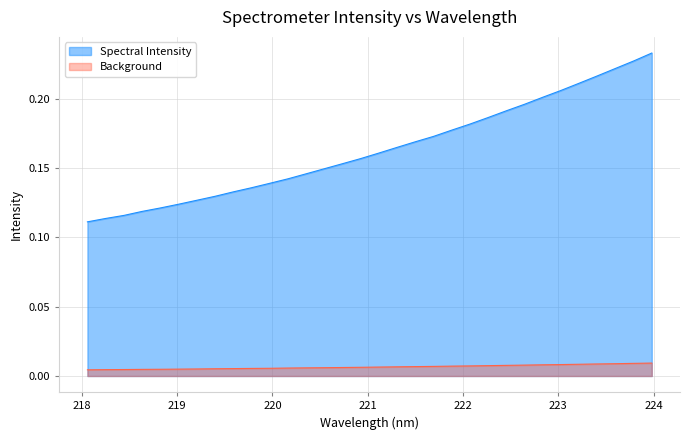

List the series in order of their overall mean, highest first.

Spectral Intensity, Background